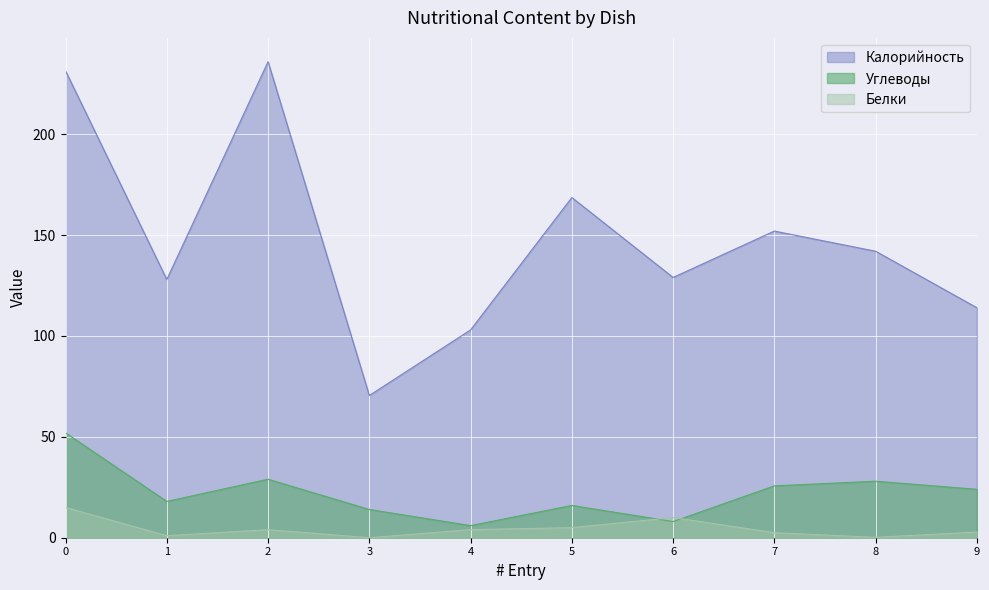

Reading left to right, extract all data points from this chart.

Калорийность: 231.4	128.0	235.9	70.5	103.0	168.6	129.0	152.0	142.0	114.0
Белки: 15.0	1.0	4.0	0.0	4.0	5.0	10.0	2.5	0.2	2.8
Углеводы: 52.0	18.0	29.0	14.0	6.0	16.0	8.0	25.7	28.0	24.0